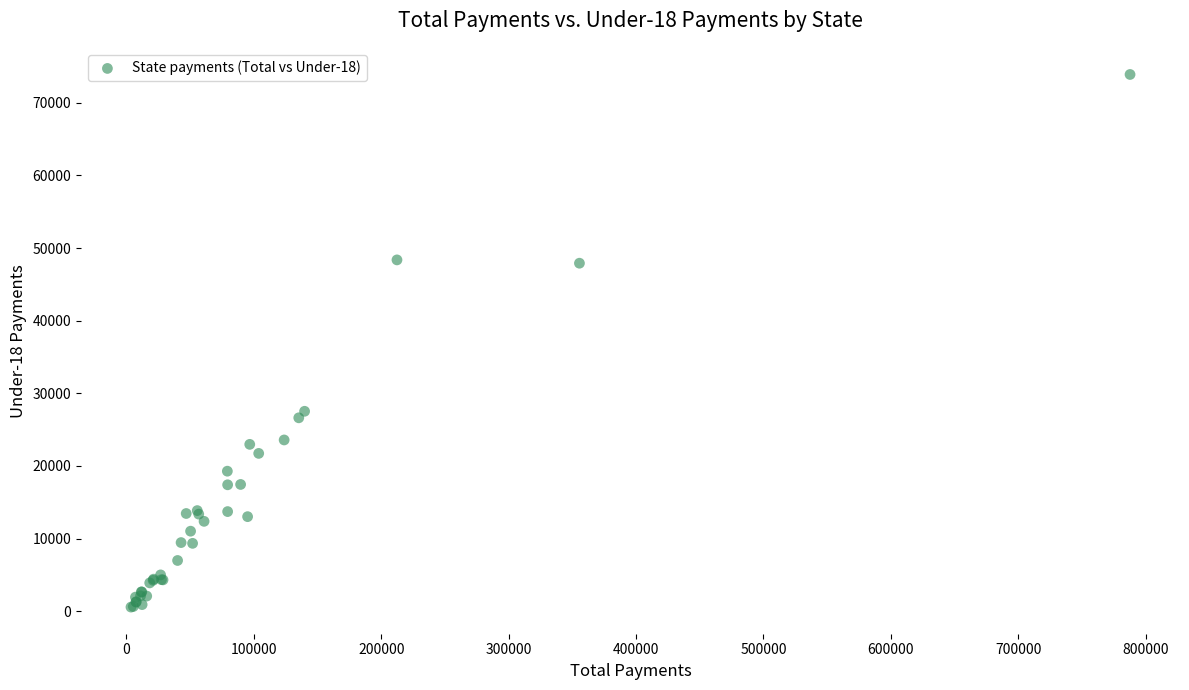

What Y value in the scatter plot is closest to 37233?

27522